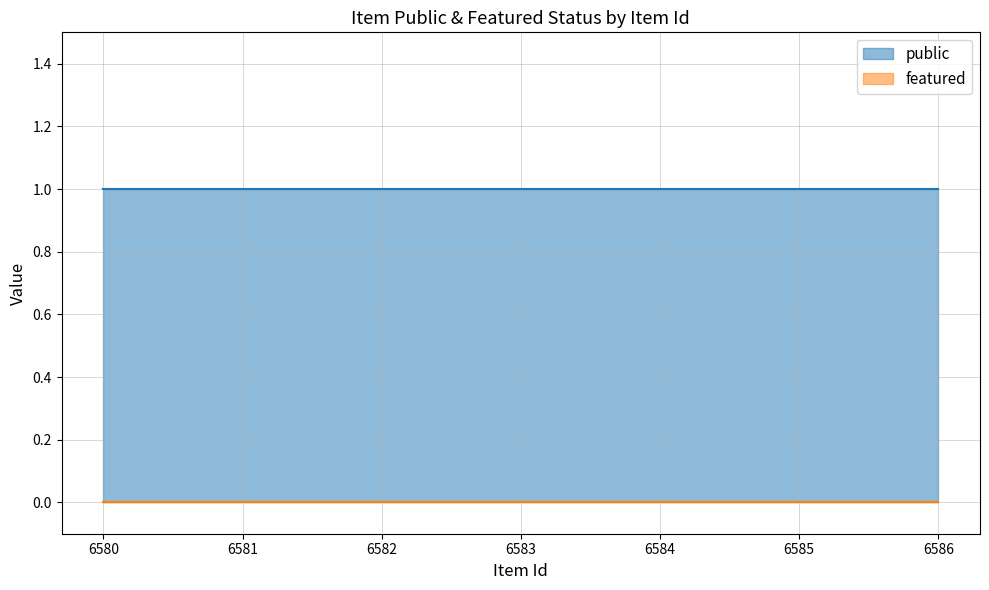

Reading left to right, extract all data points from this chart.

public: 1	1	1	1	1	1	1
featured: 0	0	0	0	0	0	0